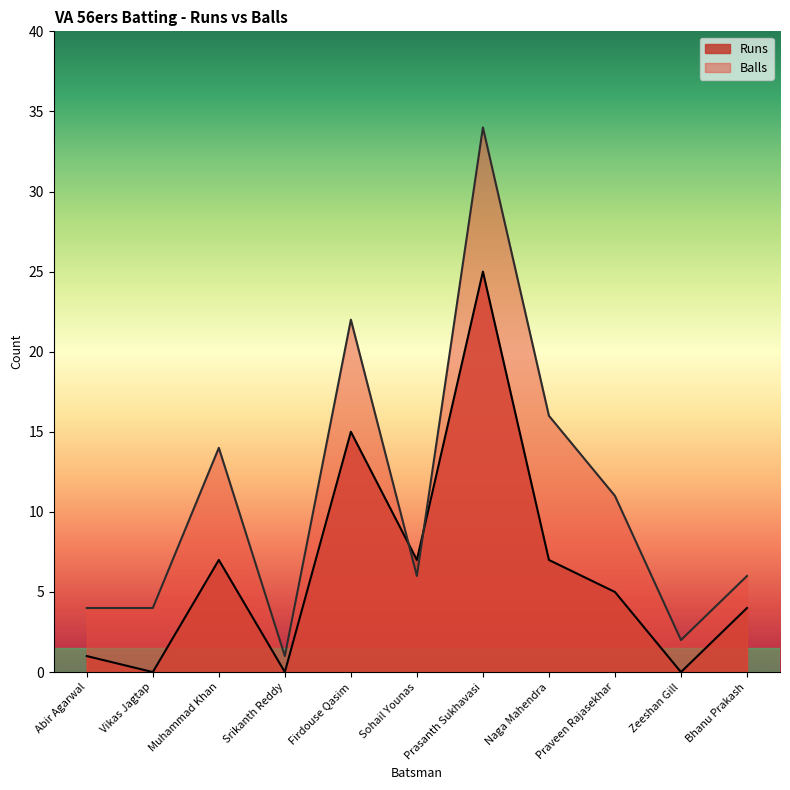

What position from the right is Zeeshan Gill?

2